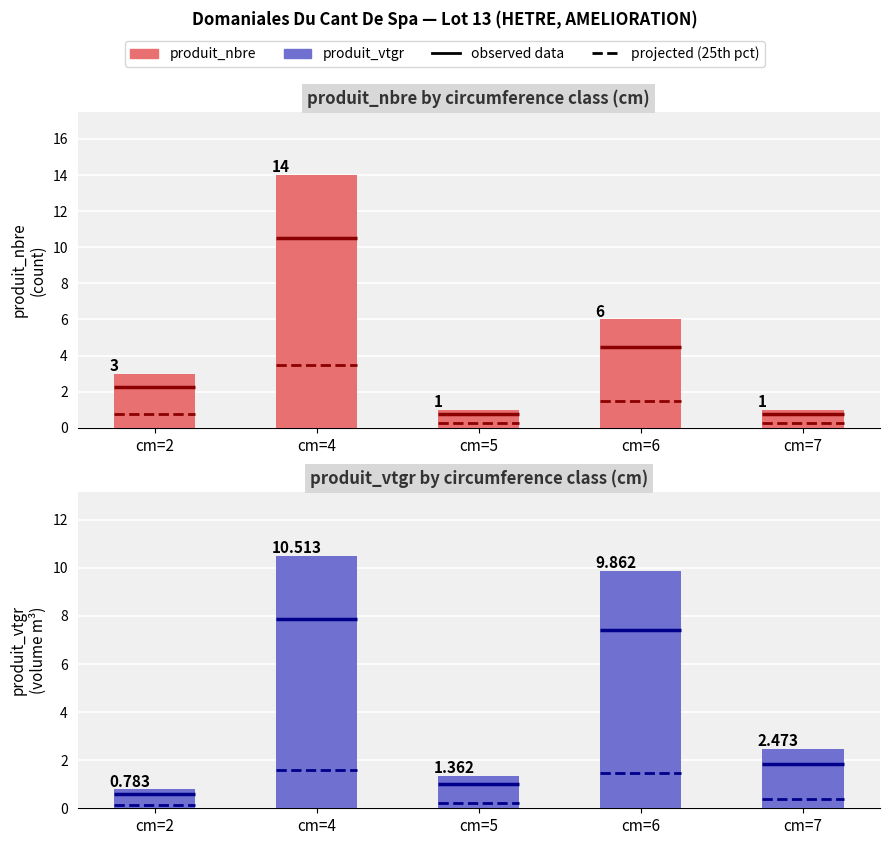

Where is produit_nbre nearest to the value 7?

cm=6